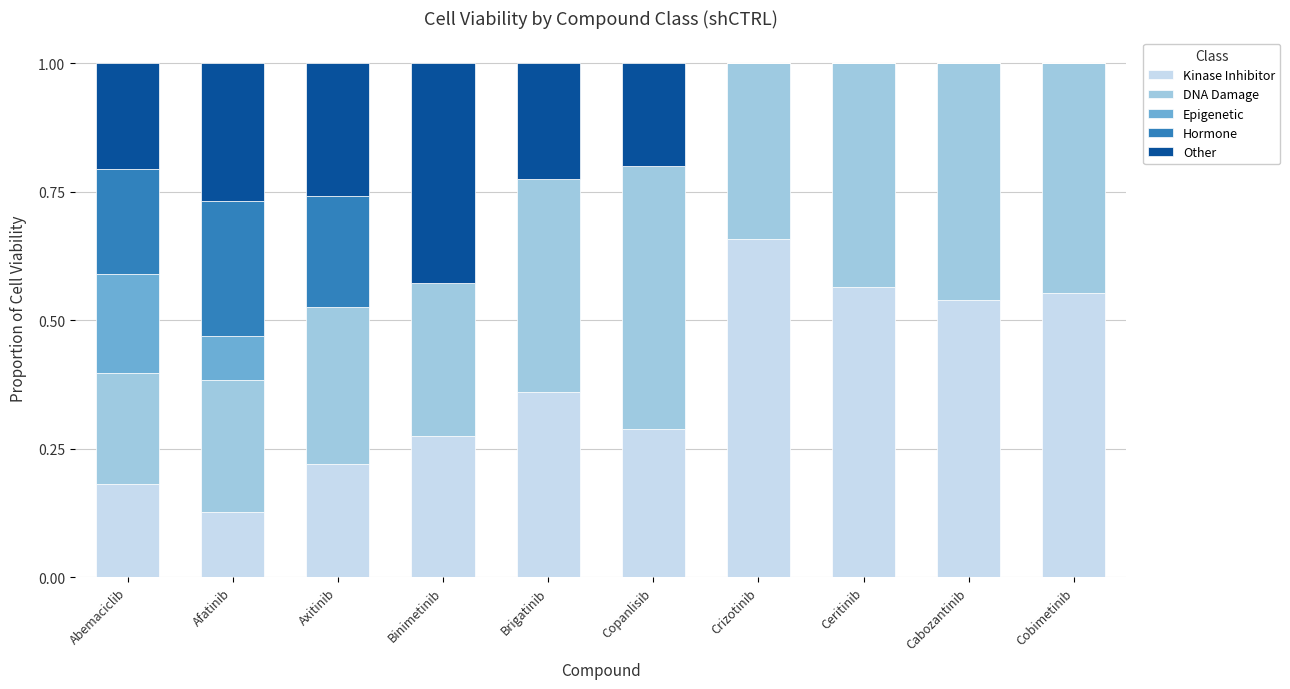

What is the sum of the Kinase Inhibitor values at Cobimetinib and Crizotinib?

1.2